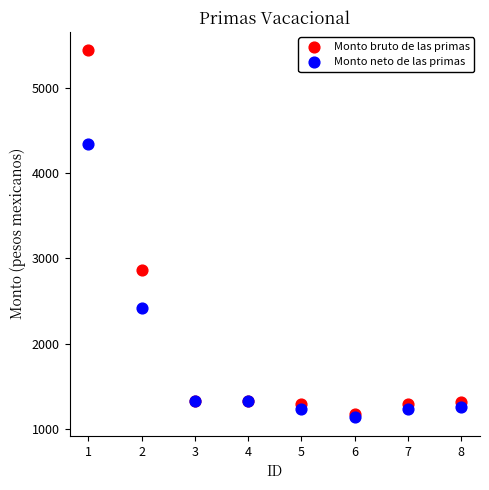

Which series has the widest spread of Y values?

Monto bruto de las primas